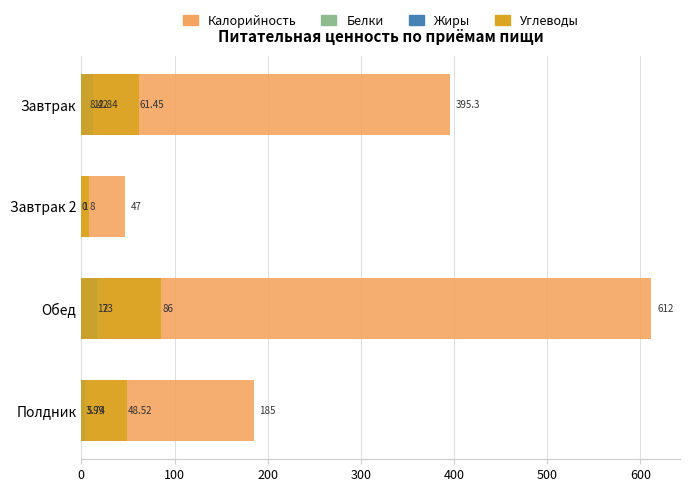

How many groups of bars are there?

4